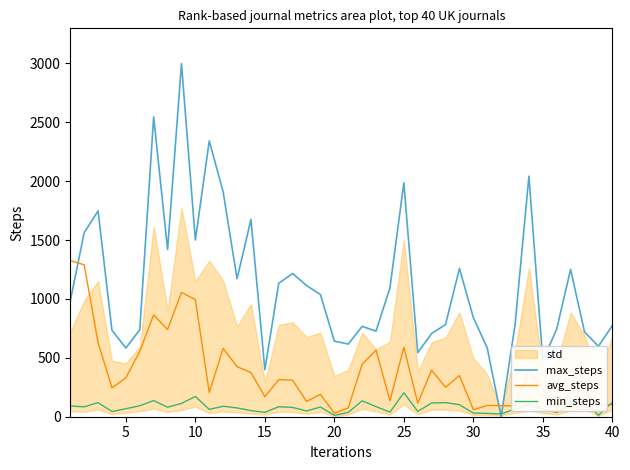

What is the highest value of the max_steps series?

2998